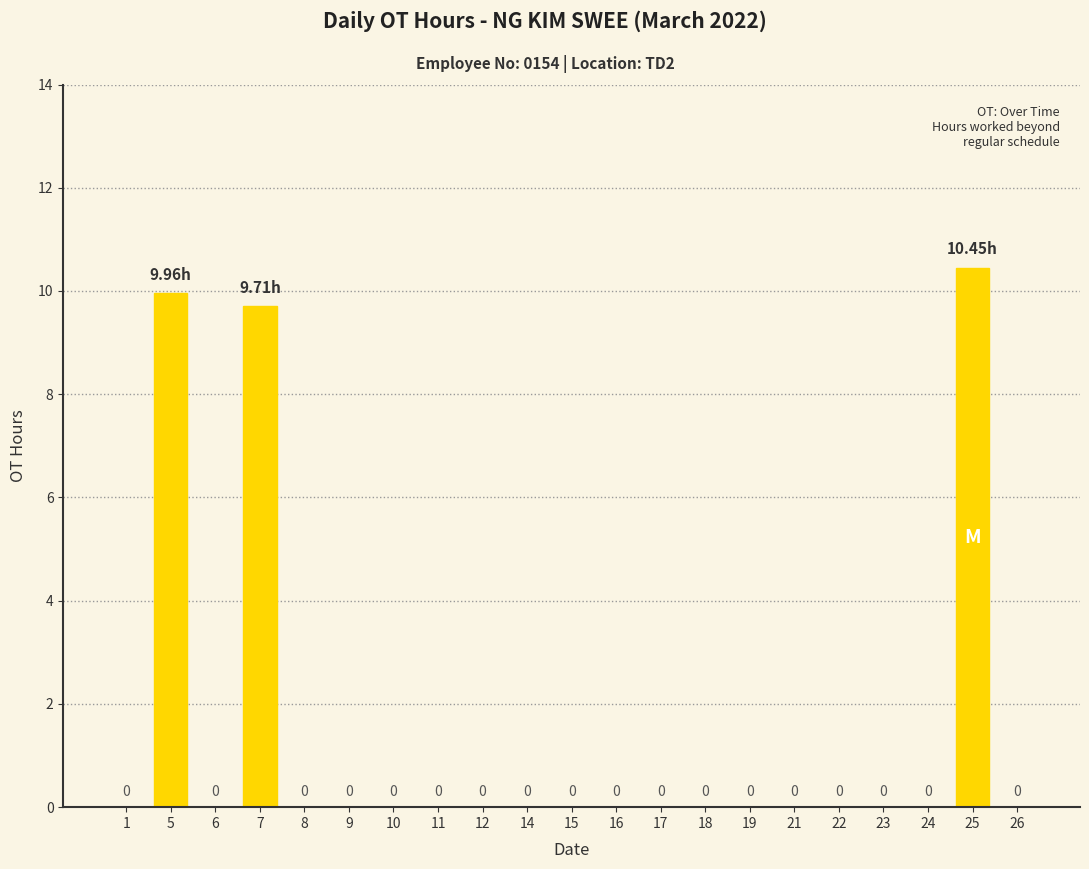

The value at 25 is 10.4. True or false?

True